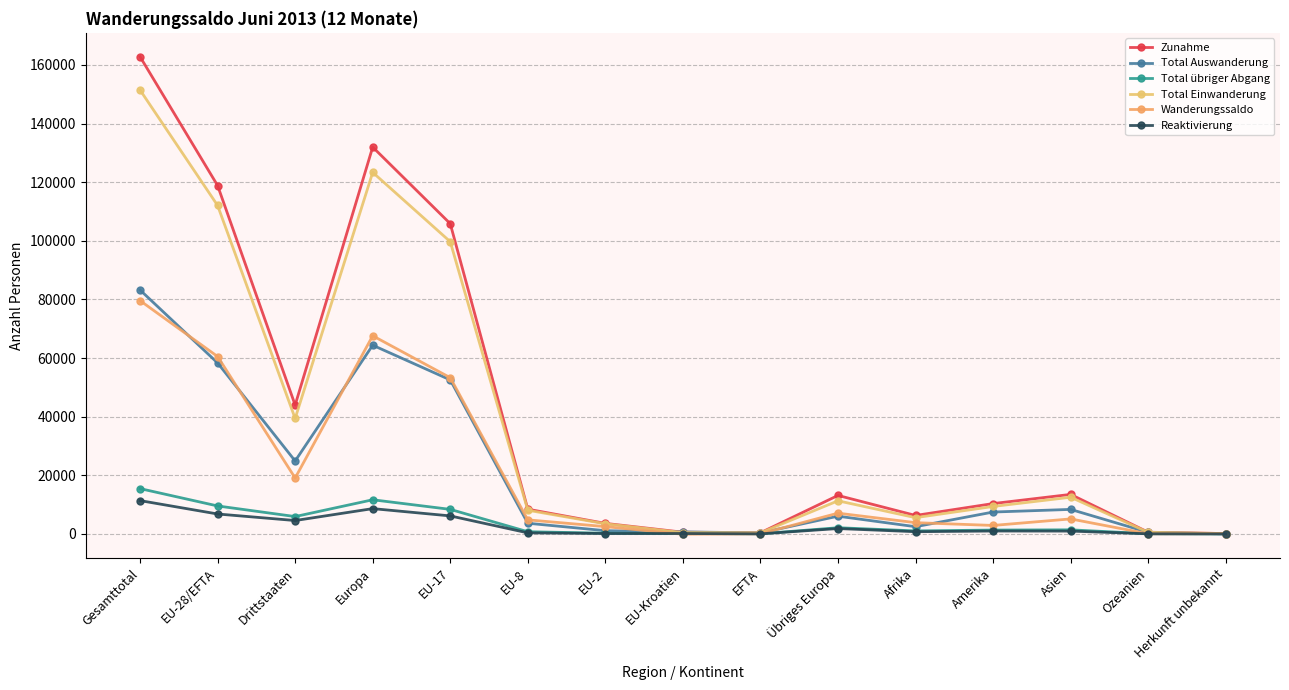

At which category does the chart reach its peak across all series?

Gesamttotal